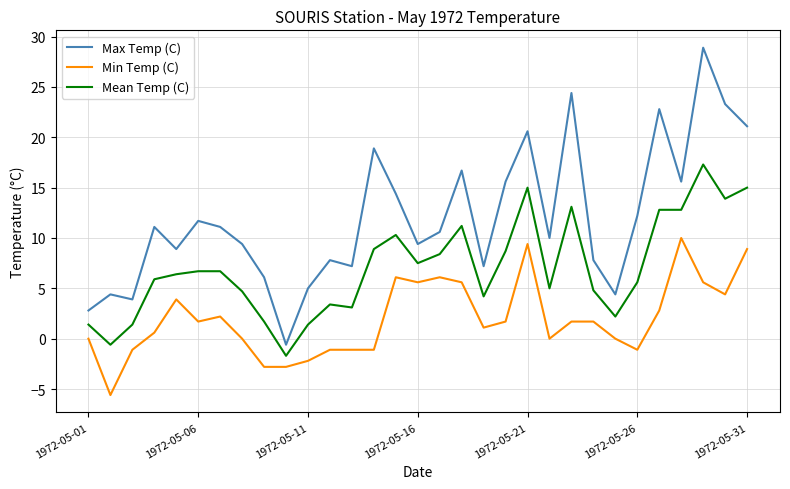

What are all the series names shown in the legend?

Max Temp (C), Min Temp (C), Mean Temp (C)